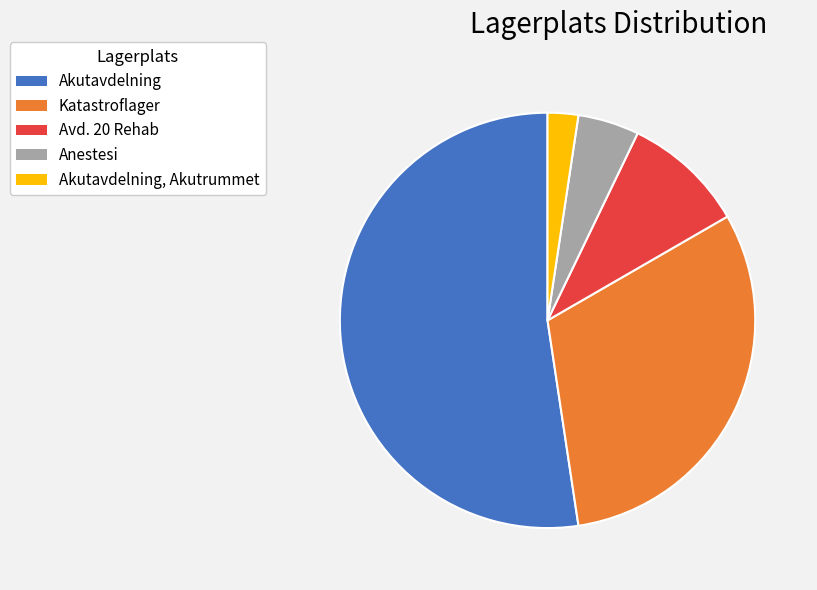

Approximately how many times larger is the value at Katastroflager compared to Akutavdelning?

0.6